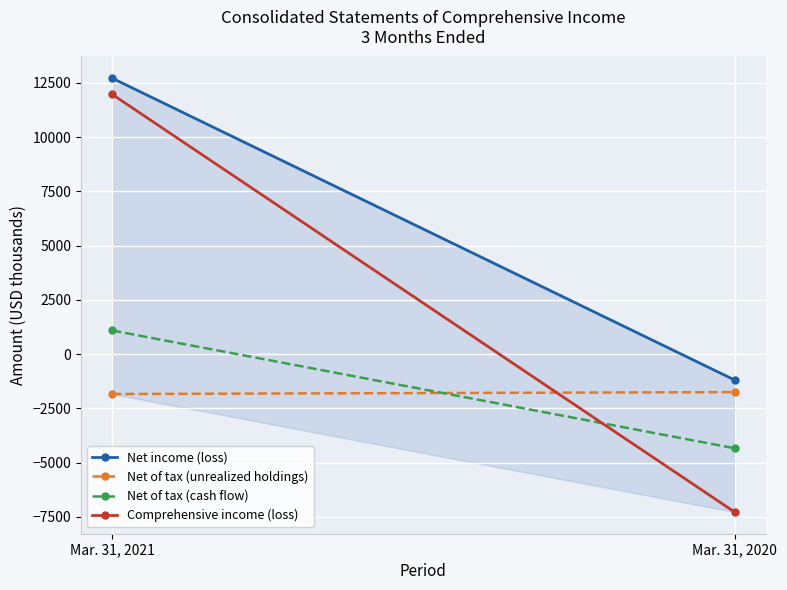

What is the difference between the highest and lowest values at Mar. 31, 2020?

6084